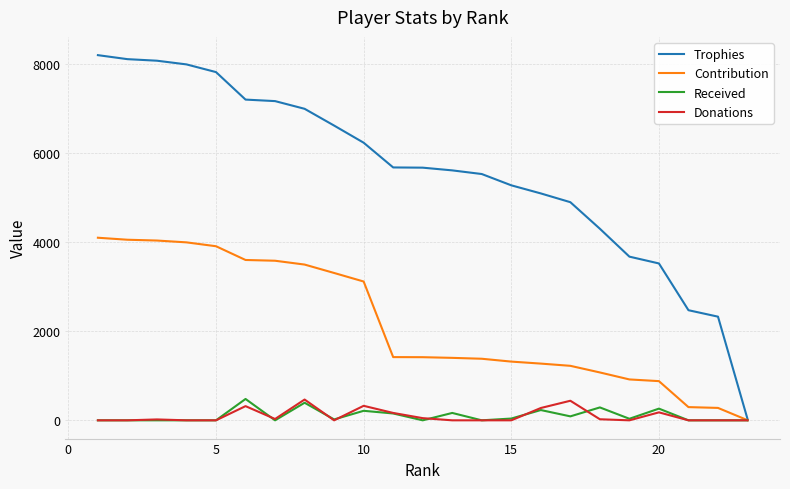

What is the maximum value shown in the chart?

8208